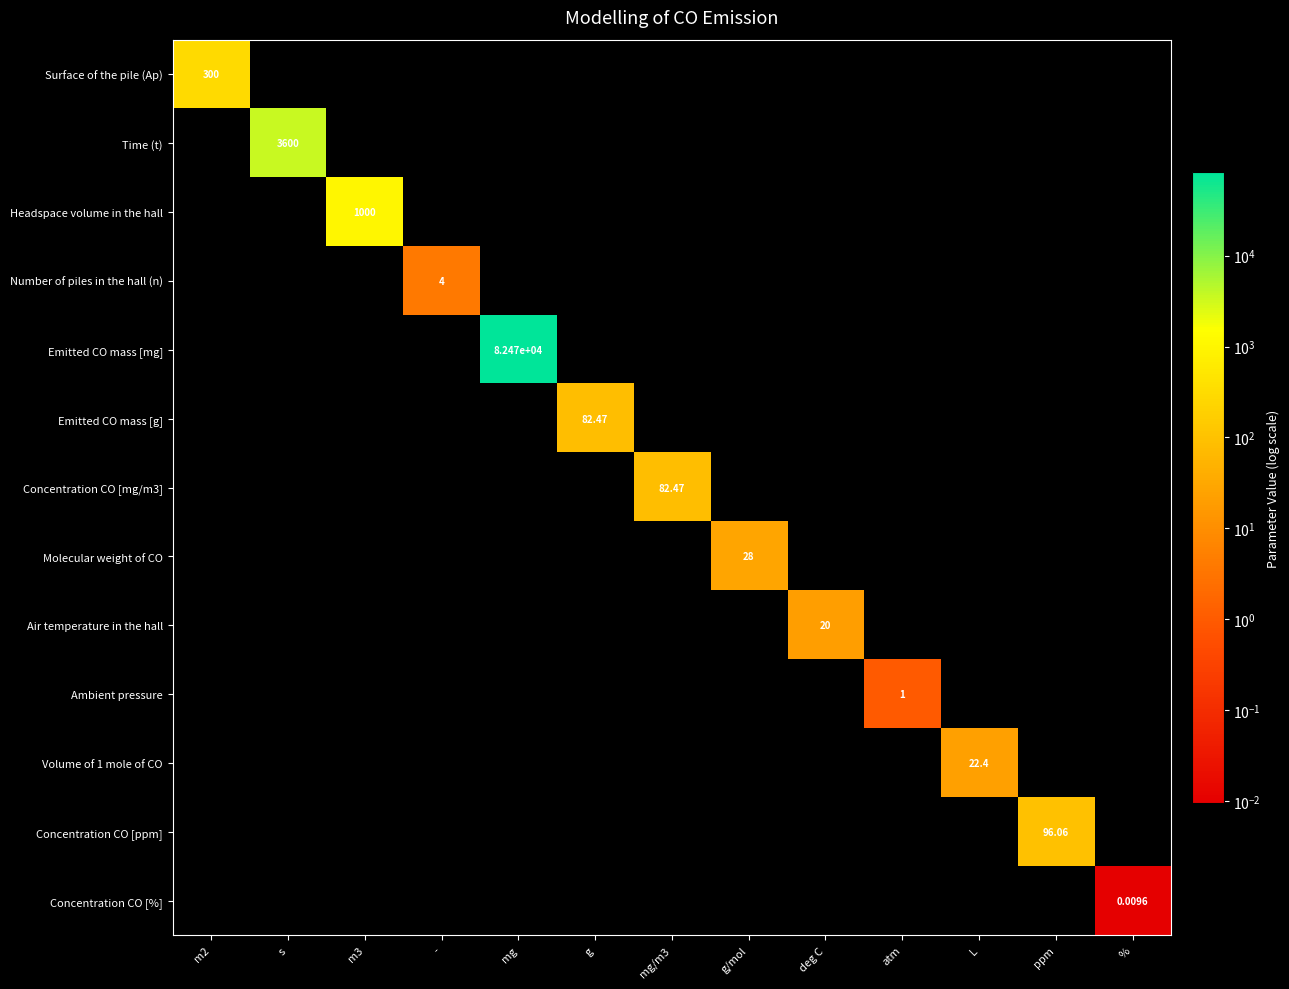

Rank the categories by Emitted CO mass [mg] value from highest to lowest.

mg, m2, s, m3, -, g, mg/m3, g/mol, deg C, atm, L, ppm, %